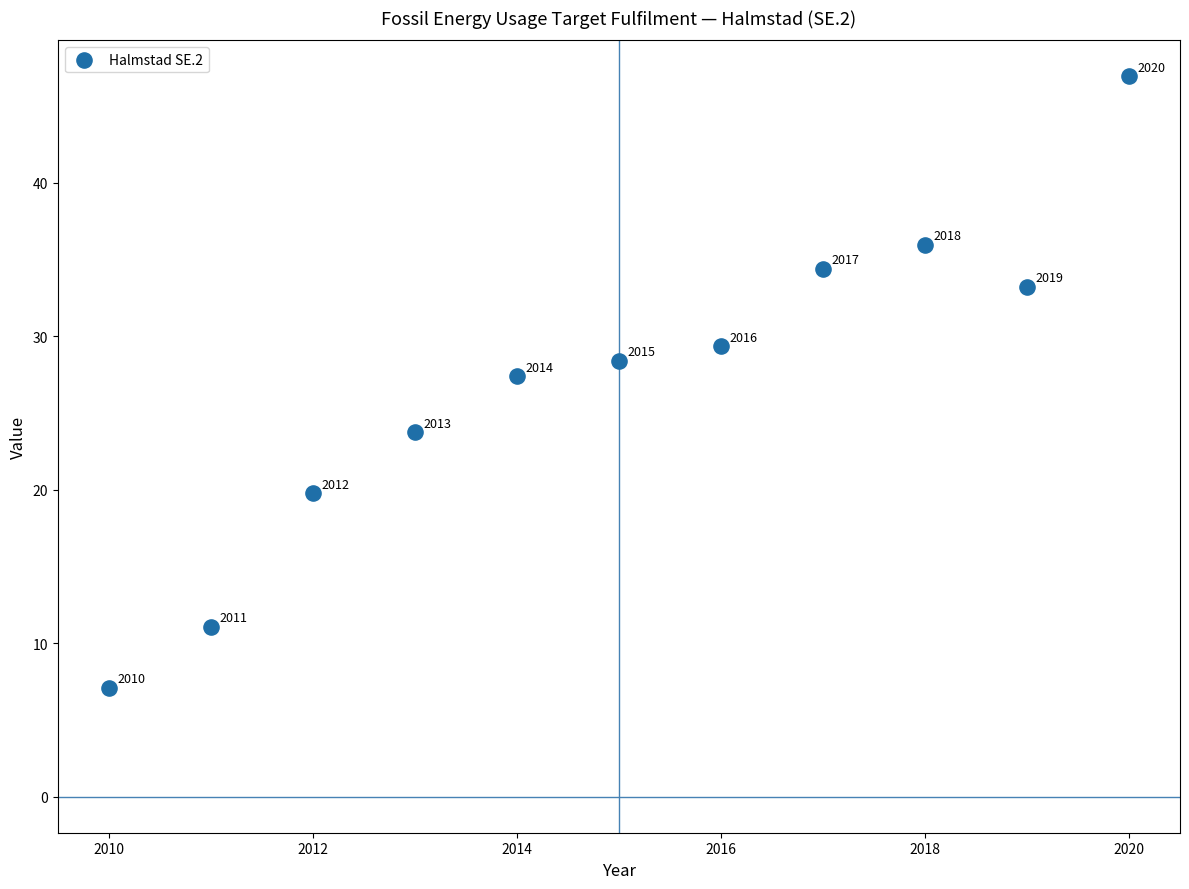

What Y value in the scatter plot is closest to 27?

27.4